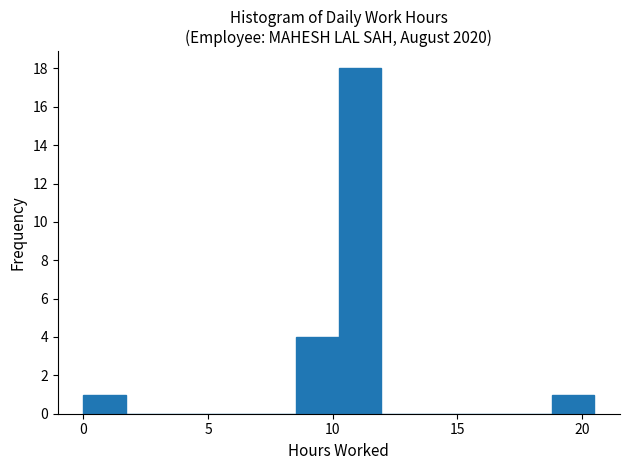

Read against the x-axis, roughly where is the centre of the tallest bar?

11.0